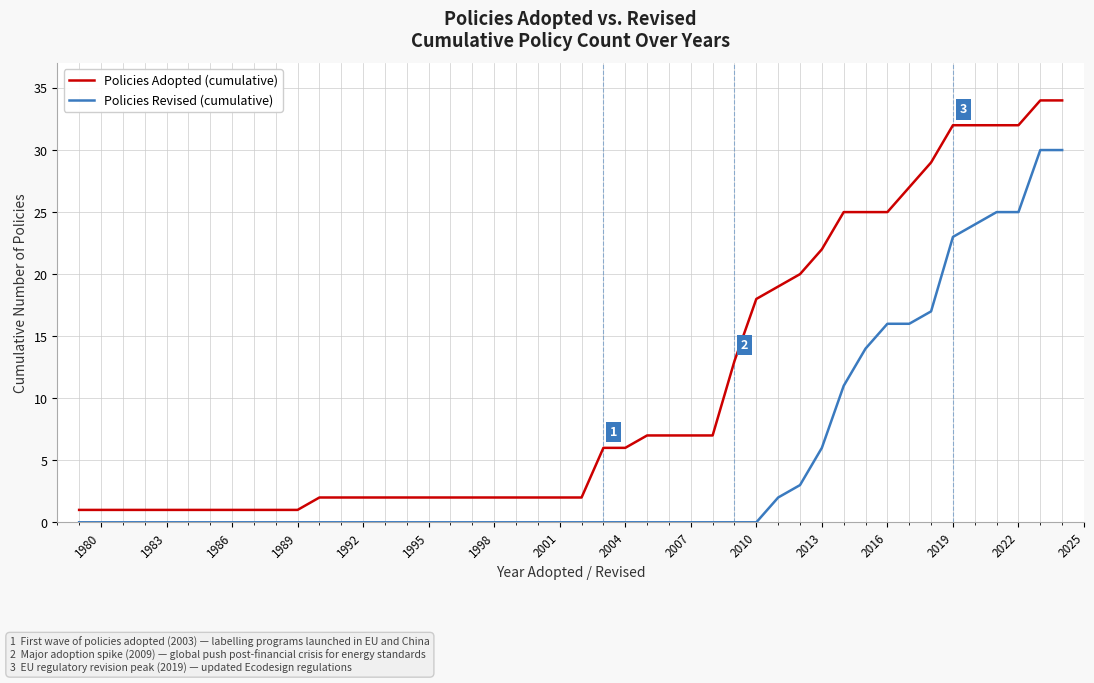

True or false: Policies Adopted (cumulative) and Policies Revised (cumulative) cross at least once.

False